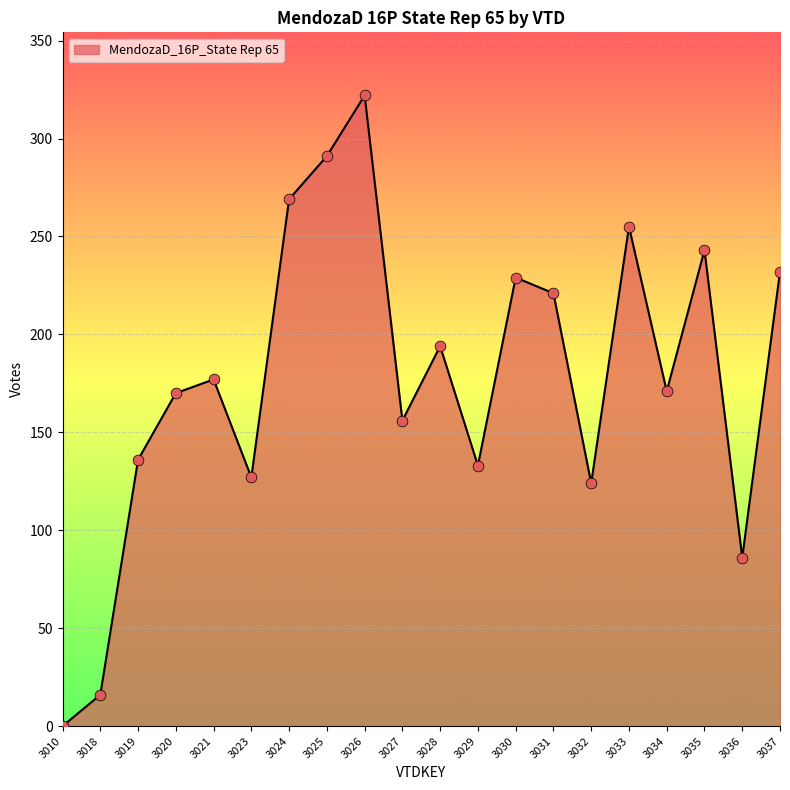

Approximately how many times larger is the value at 3027 compared to 3034?

0.9